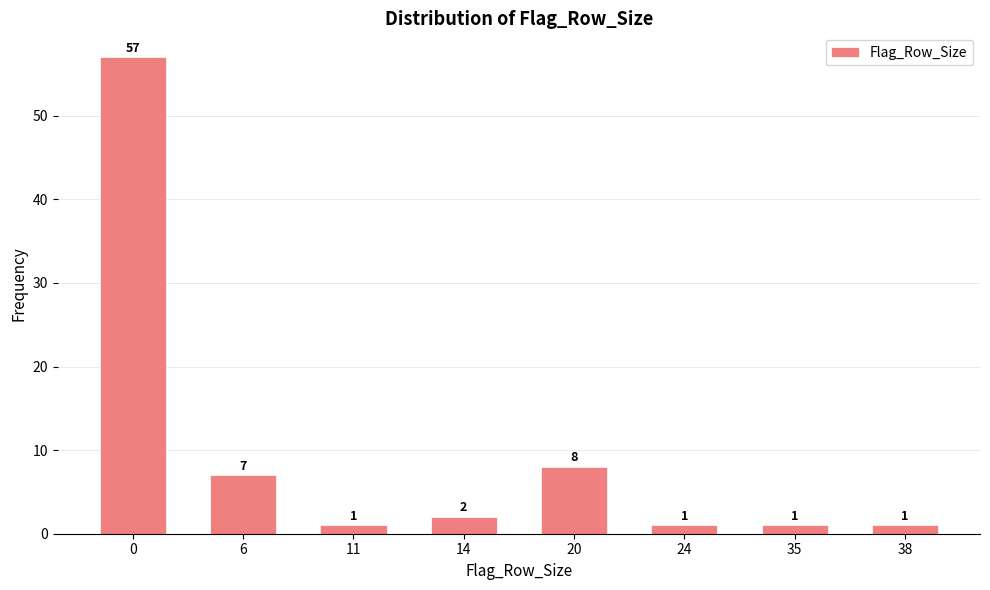

Reading right to left, list all the values displayed in this chart.

1	1	1	8	2	1	7	57